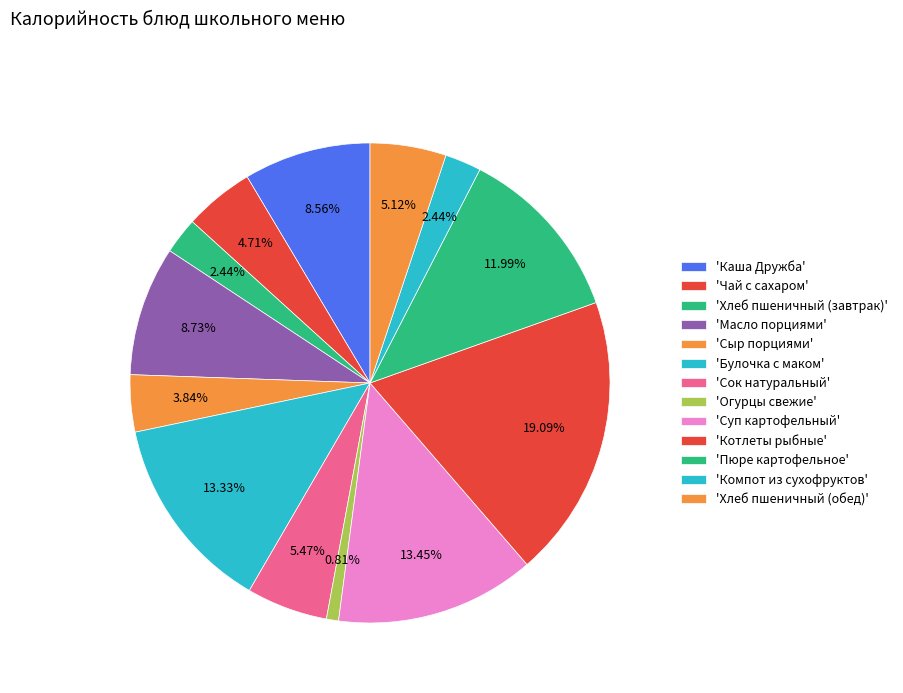

Rank the categories by value from lowest to highest.

Огурцы свежие, Хлеб пшеничный (завтрак), Компот из сухофруктов, Сыр порциями, Чай с сахаром, Хлеб пшеничный (обед), Сок натуральный, Каша Дружба, Масло порциями, Пюре картофельное, Булочка с маком, Суп картофельный, Котлеты рыбные